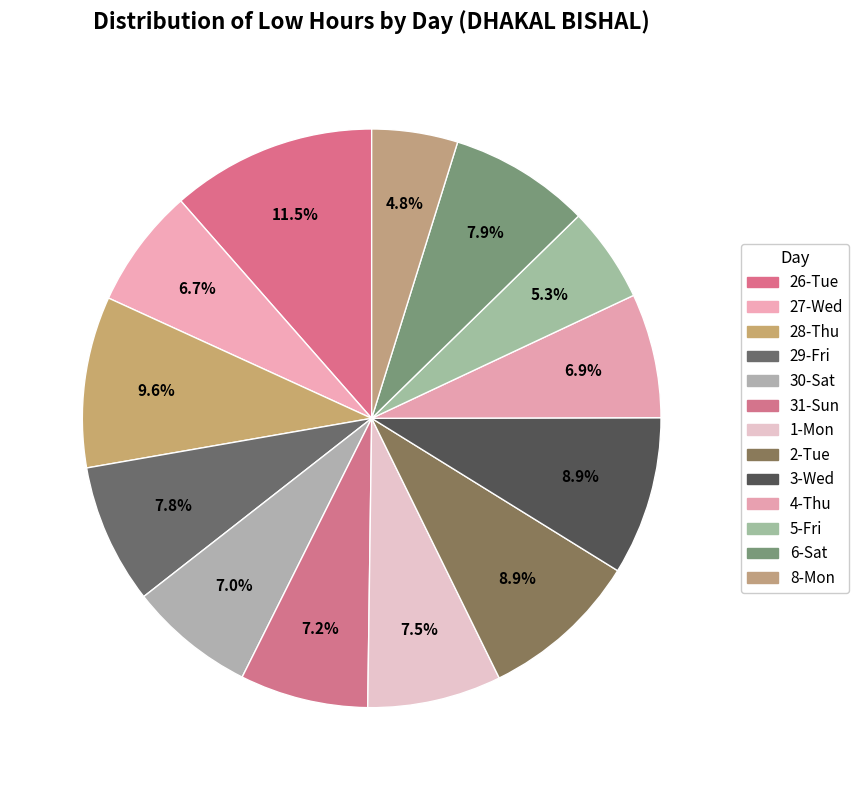

To the nearest percent, what is the average slice percentage?

8%